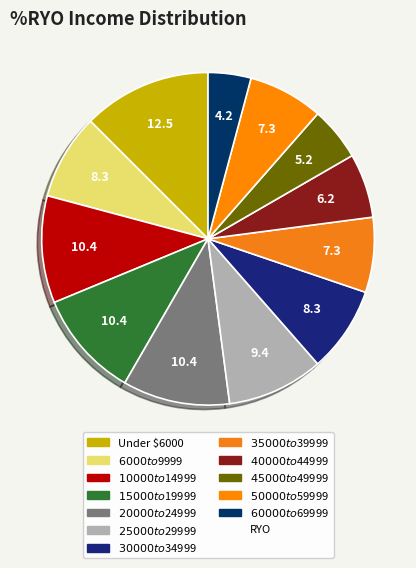

Which slice is the largest?

Under $6000